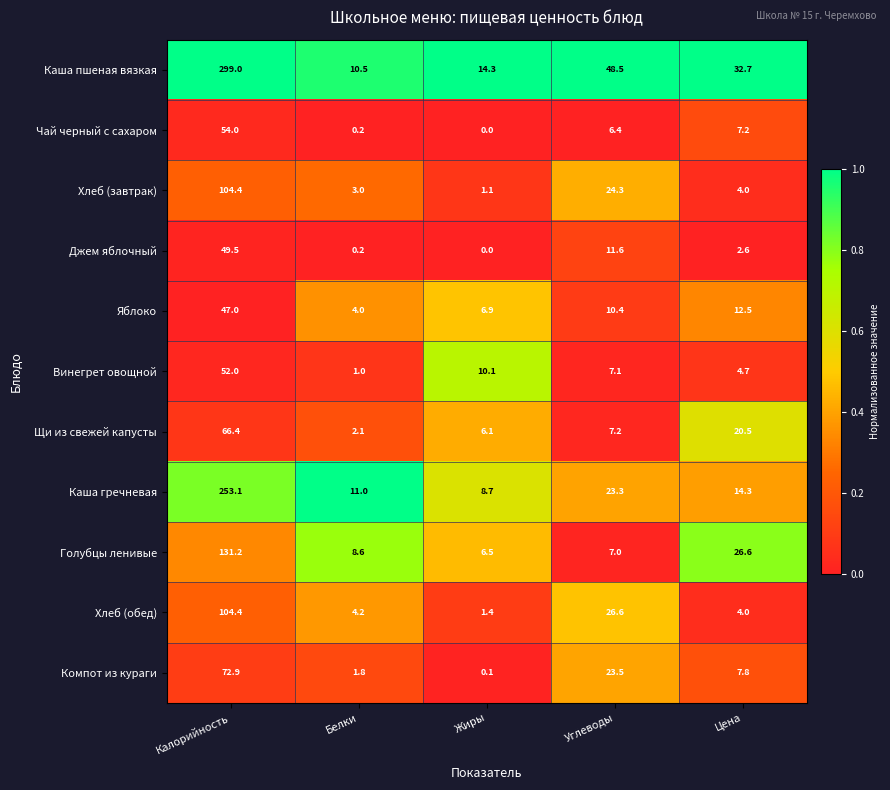

List the labels in order of Щи из свежей капусты value, largest first.

Калорийность, Цена, Углеводы, Жиры, Белки